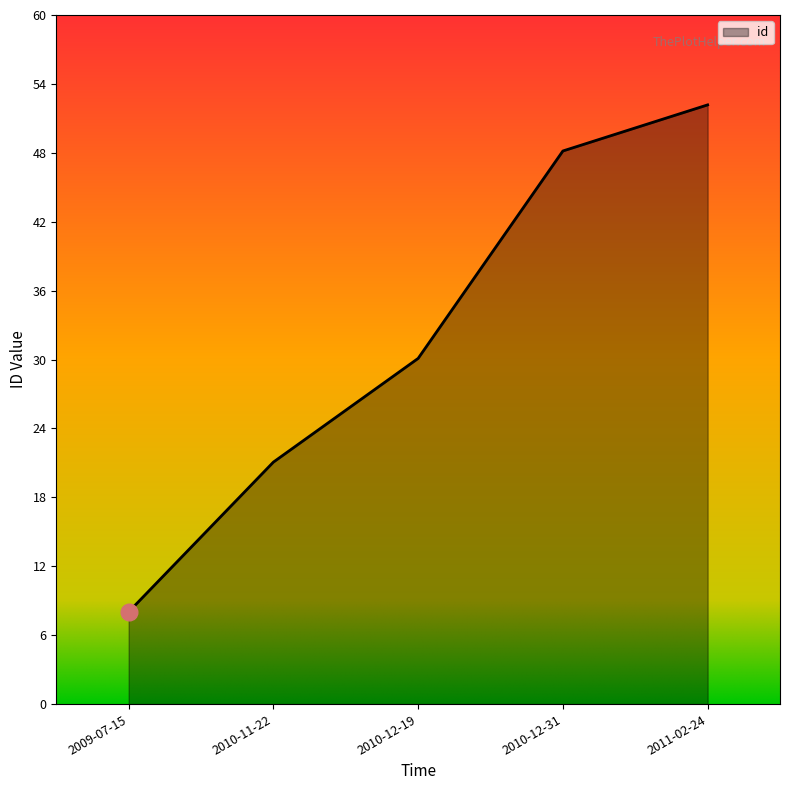

Reading left to right, list all the values displayed in this chart.

8	21	30	48	52